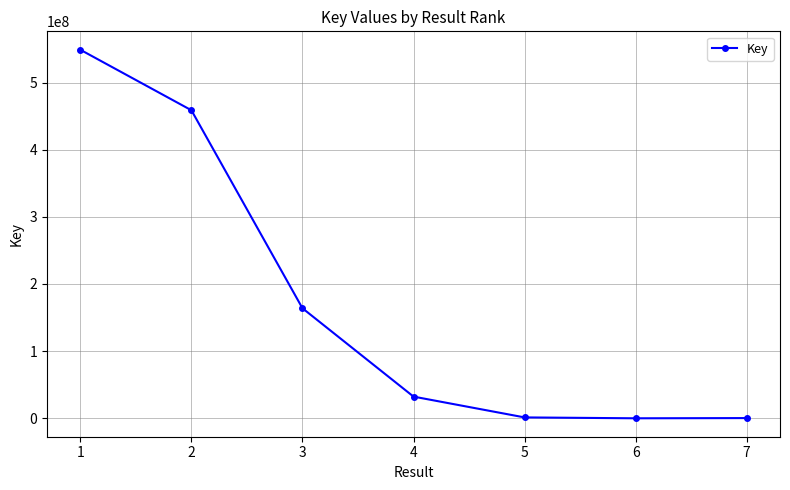

How many lines are shown in the chart?

1